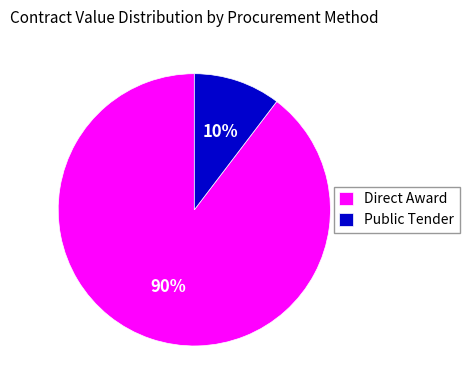

Is it true that Direct Award is 78% of the pie?

False